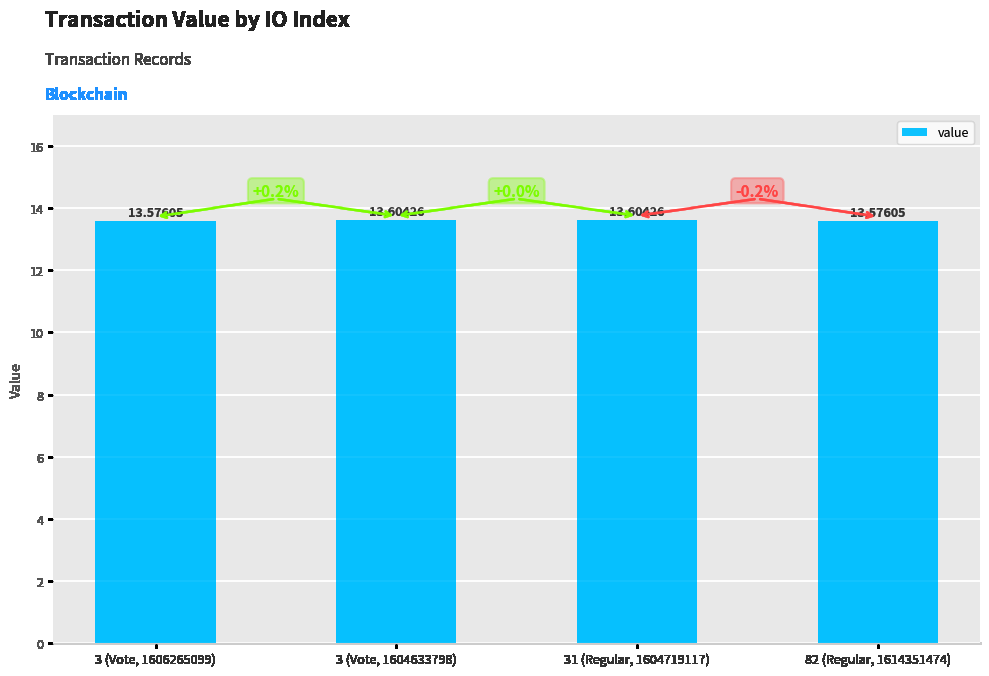

Count the values in the range 13 to 14.

4